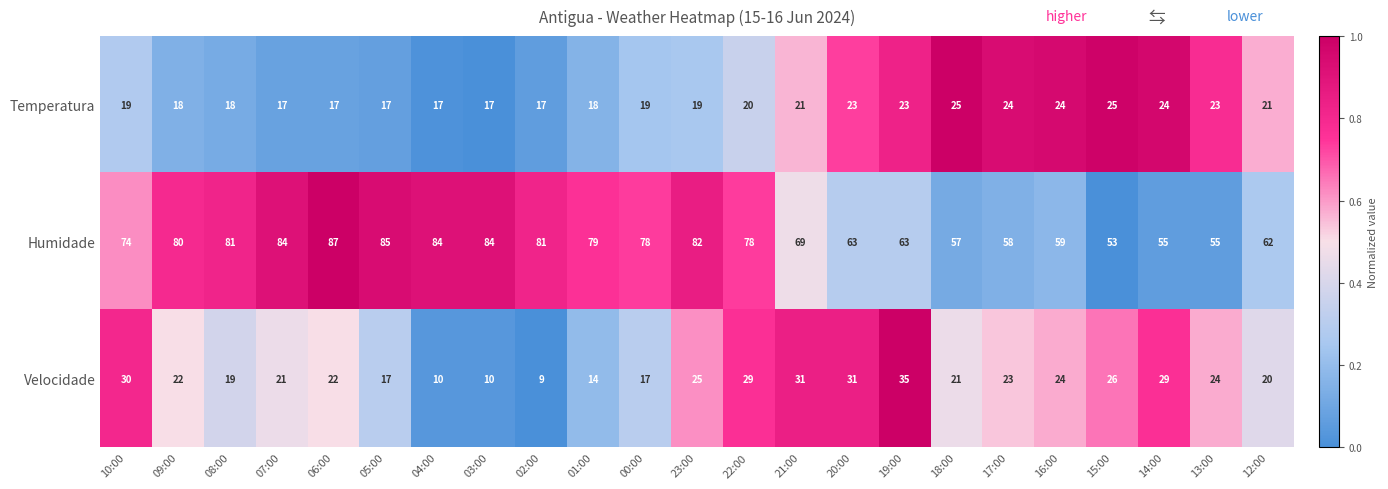

Rank the series by their maximum value, from highest to lowest.

Humidade, Velocidade, Temperatura